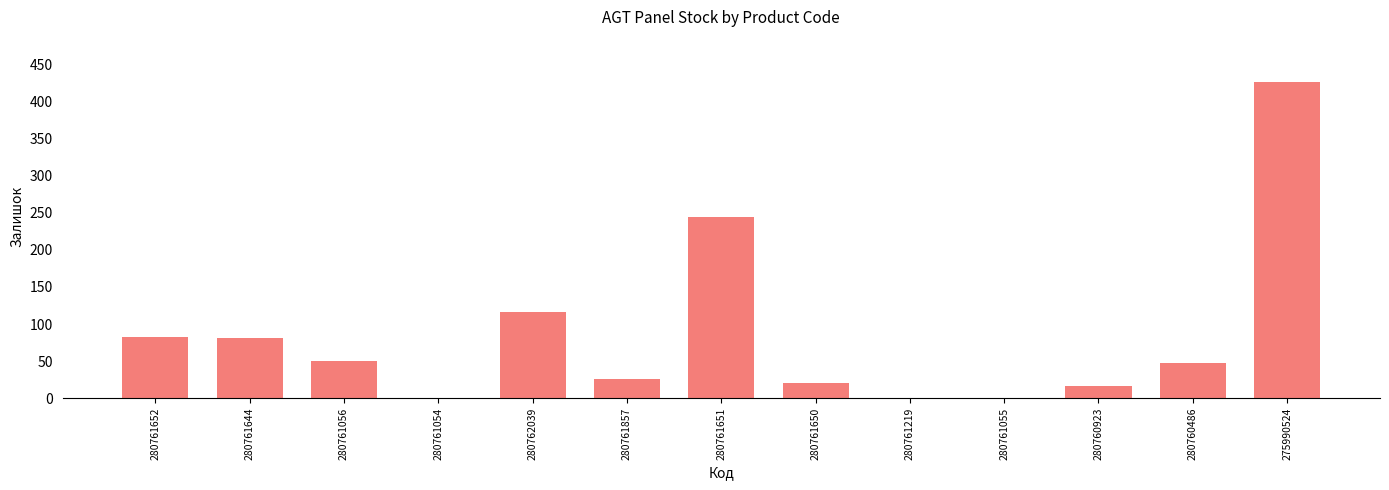

Where is the data nearest to the value 213?

280761651